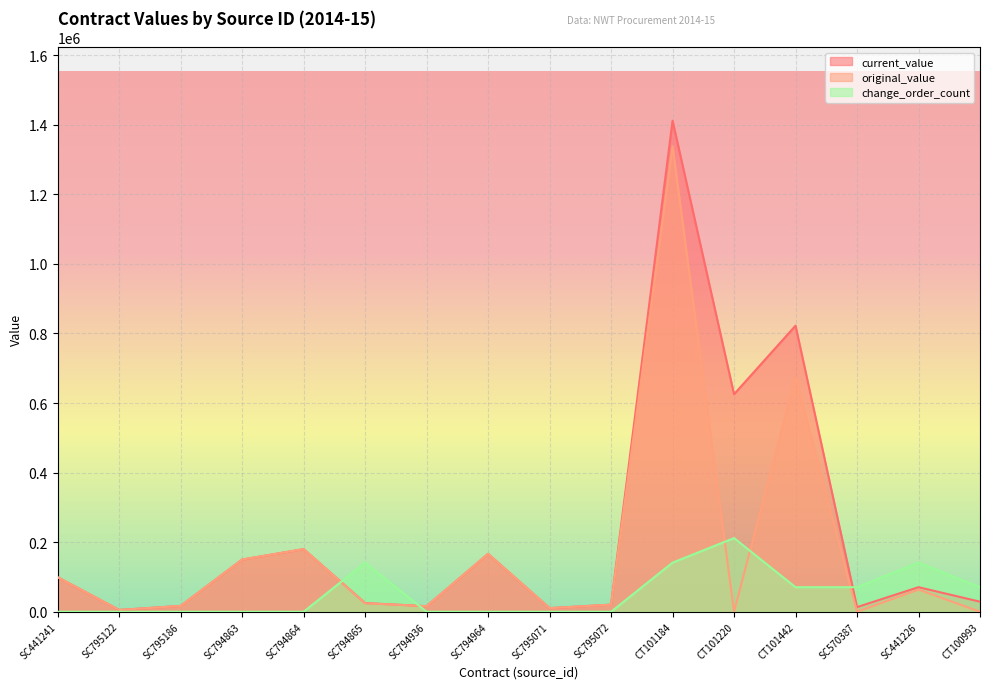

Reading left to right, list all the values displayed in this chart.

current_value: 99200.0	5125.0	16757.8	150000.0	180000.0	24973.8	16000.0	166423.0	10356.4	20350.0	1411518.0	625202.3	822335.9	13297.4	70589.4	28928.0
original_value: 99200.0	5125.0	16757.8	150000.0	180000.0	24450.0	16000.0	166423.0	10356.4	20350.0	1338600.0	0.0	674174.0	0.0	63750.0	0.0
change_order_count: 0.0	0.0	0.0	0.0	0.0	141151.8	0.0	0.0	0.0	0.0	141151.8	211727.7	70575.9	70575.9	141151.8	70575.9